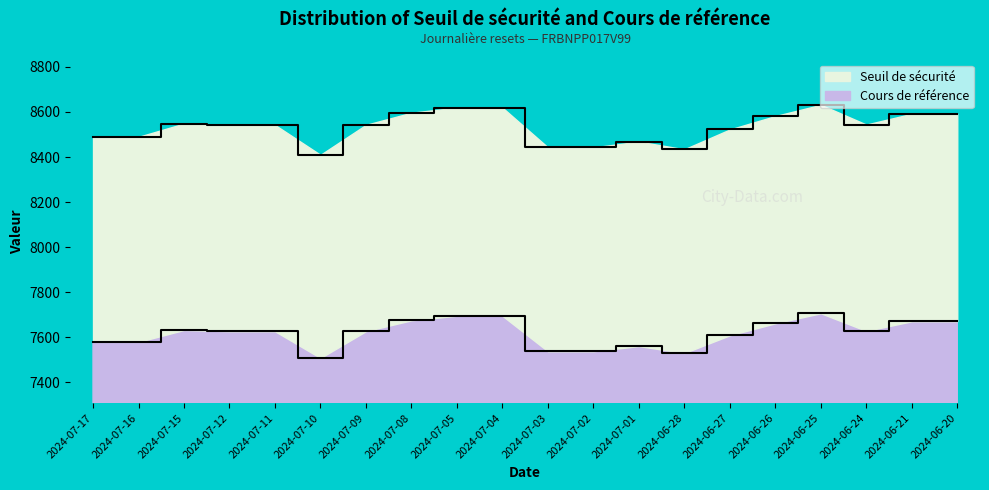

What is the difference between the Cours de référence values at 2024-07-01 and 2024-07-09?

66.3